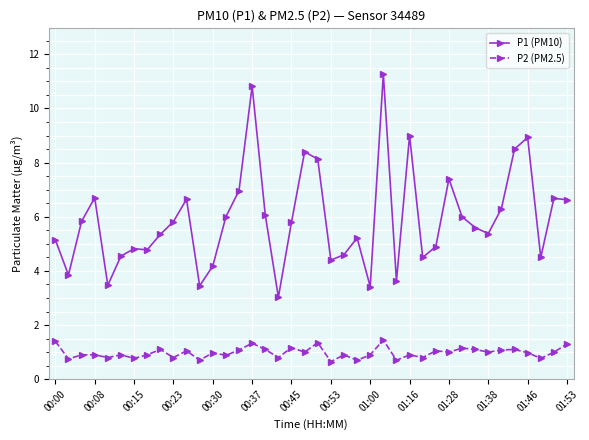

What is the average value of the P2 (PM2.5) series?

1.0